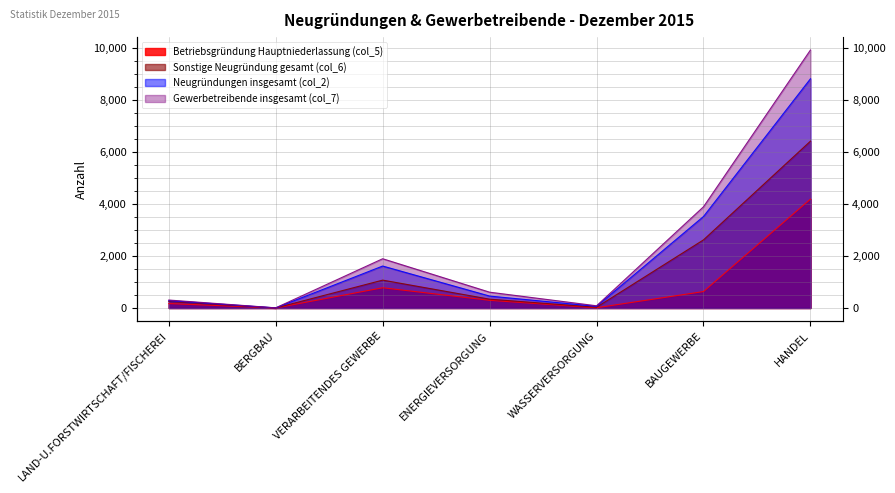

What is the difference between the Sonstige Neugründung gesamt (col_6) values at ENERGIEVERSORGUNG and BERGBAU?

338